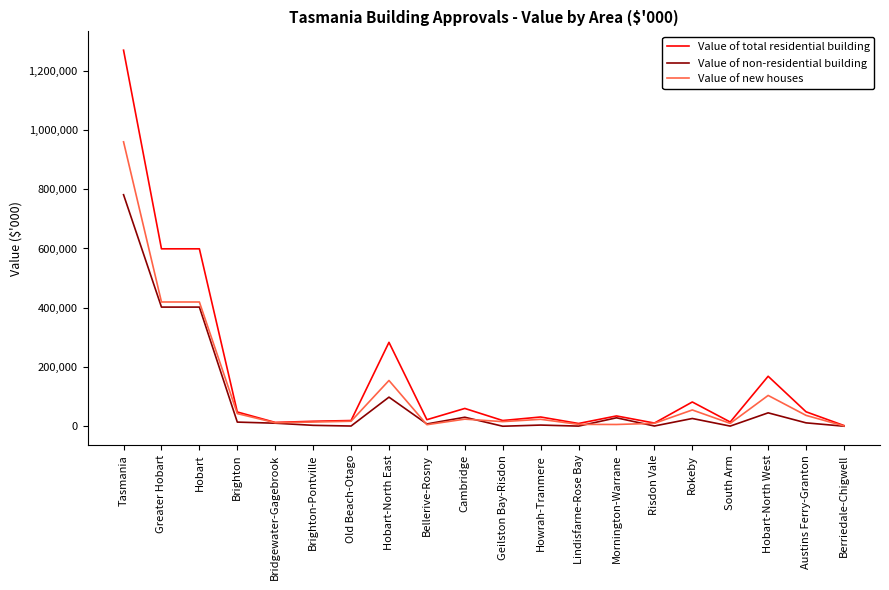

Which series has the largest total across all categories?

Value of total residential building